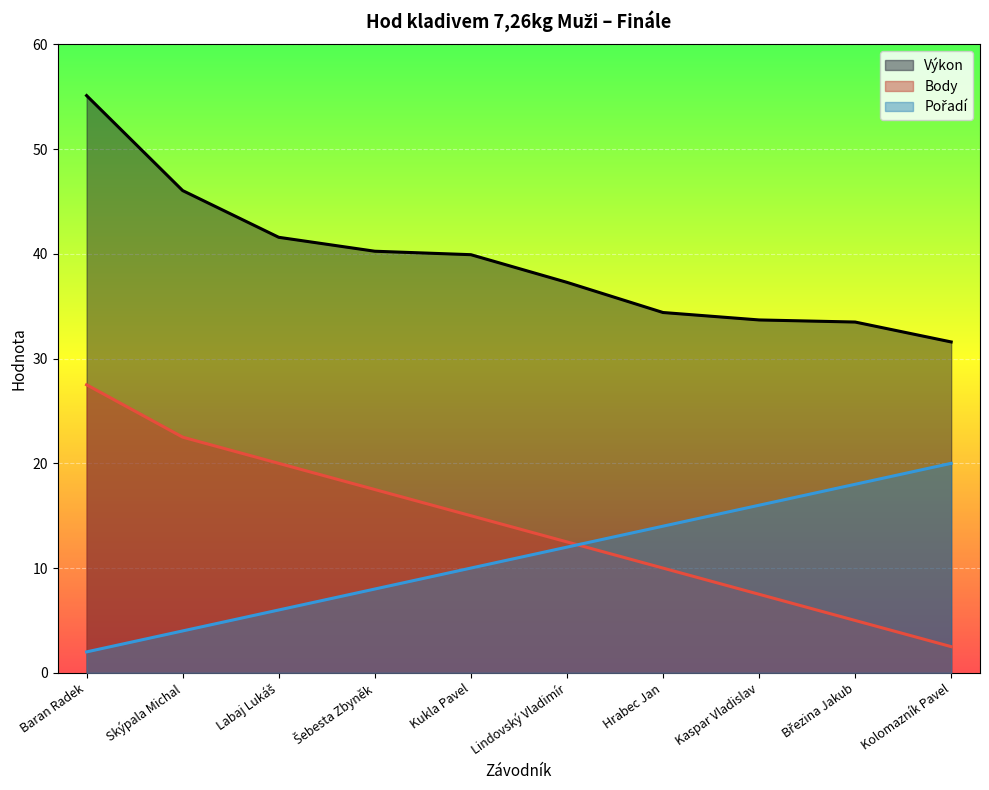

True or false: Pořadí and Body cross at least once.

True